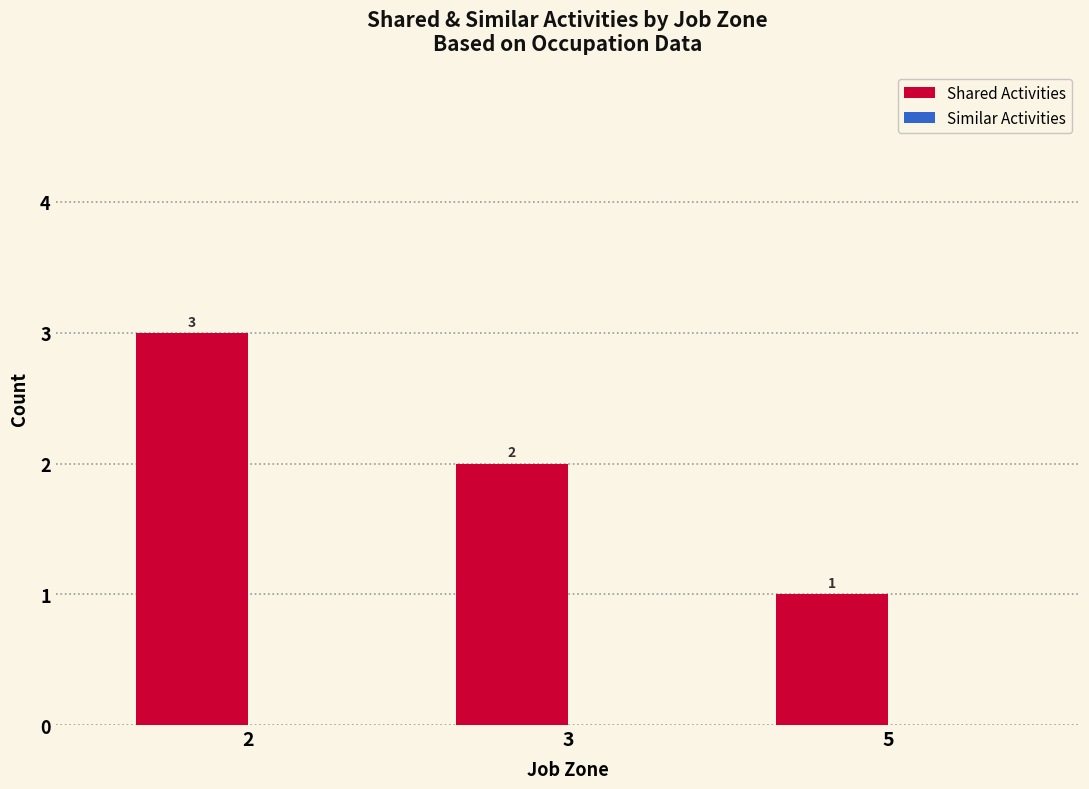

Rank the categories by value from highest to lowest.

2, 3, 5